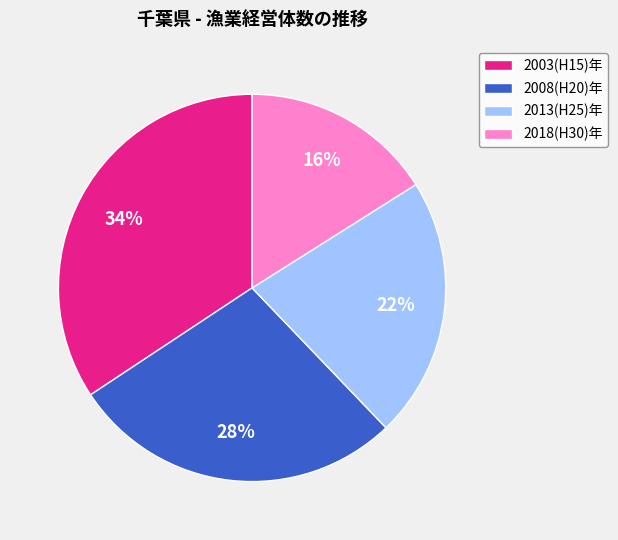

Which slice is the smallest?

2018(H30)年